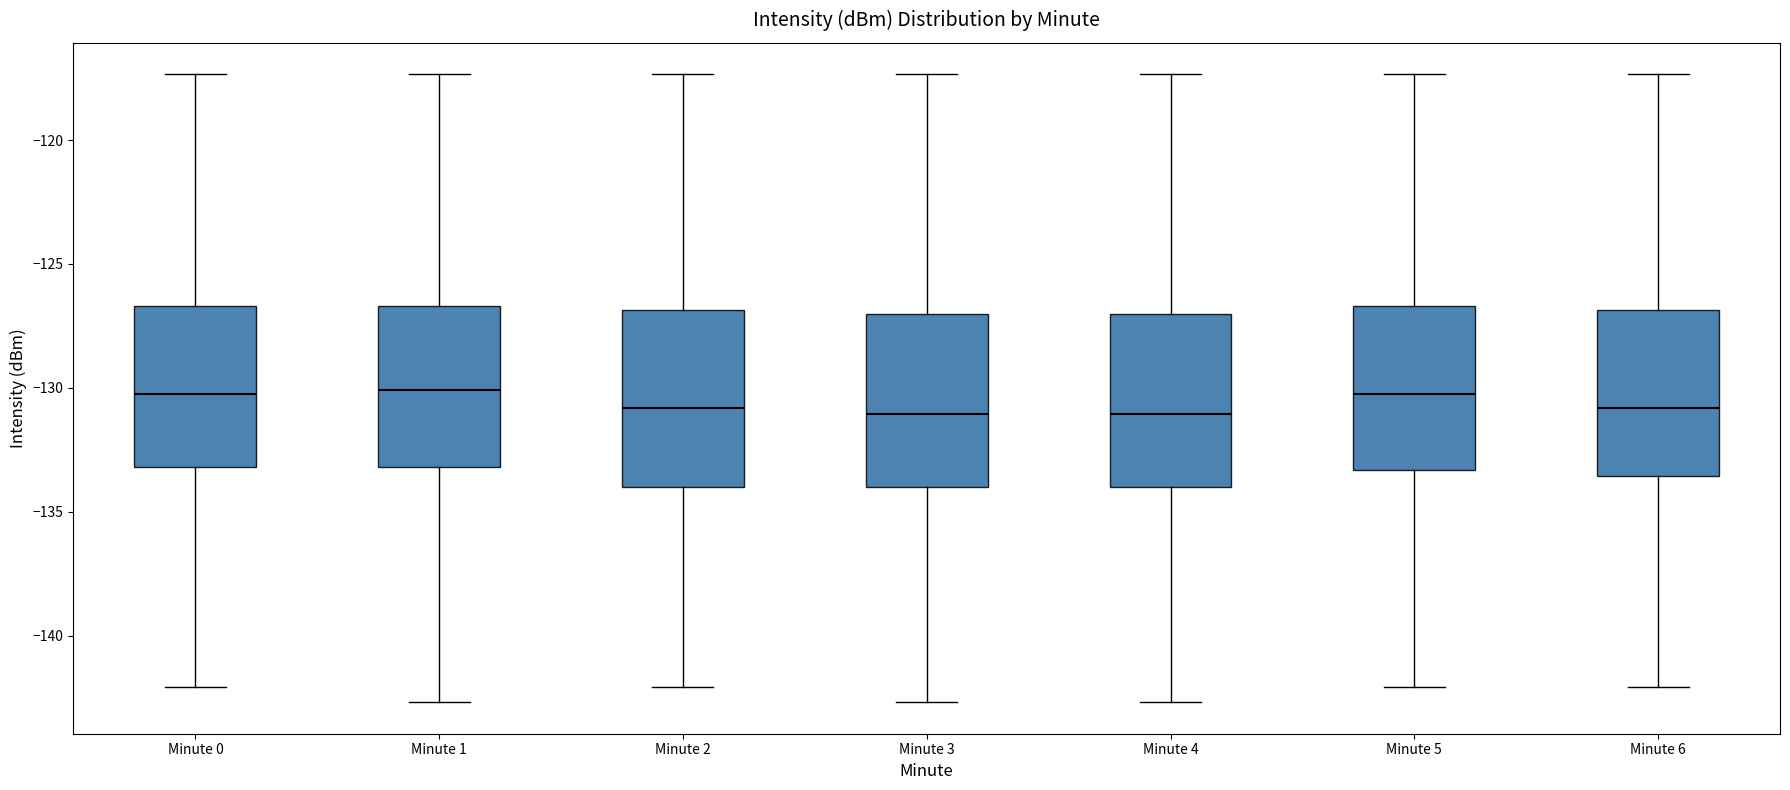

Reading left to right, transcribe this box plot: for each box, give where its median line is, the range the box spans, and where its two whiskers end, as read against the y-axis. The values are not printed on the chart, so give them approximately, as read against the axis.

Minute 0: median -130.0, box -133.0 to -126.5, whiskers -142.0 to -117.5
Minute 1: median -130.0, box -133.0 to -126.5, whiskers -142.5 to -117.5
Minute 2: median -131.0, box -134.0 to -127.0, whiskers -142.0 to -117.5
Minute 3: median -131.0, box -134.0 to -127.0, whiskers -142.5 to -117.5
Minute 4: median -131.0, box -134.0 to -127.0, whiskers -142.5 to -117.5
Minute 5: median -130.0, box -133.5 to -126.5, whiskers -142.0 to -117.5
Minute 6: median -131.0, box -133.5 to -127.0, whiskers -142.0 to -117.5